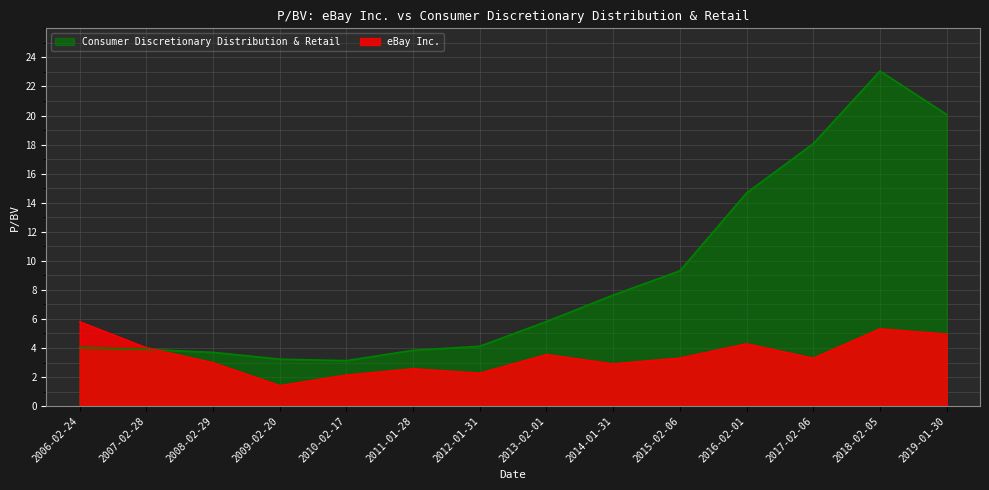

Rank the series at 2013-02-01 from highest to lowest value.

Consumer Discretionary Distribution & Retail, eBay Inc.